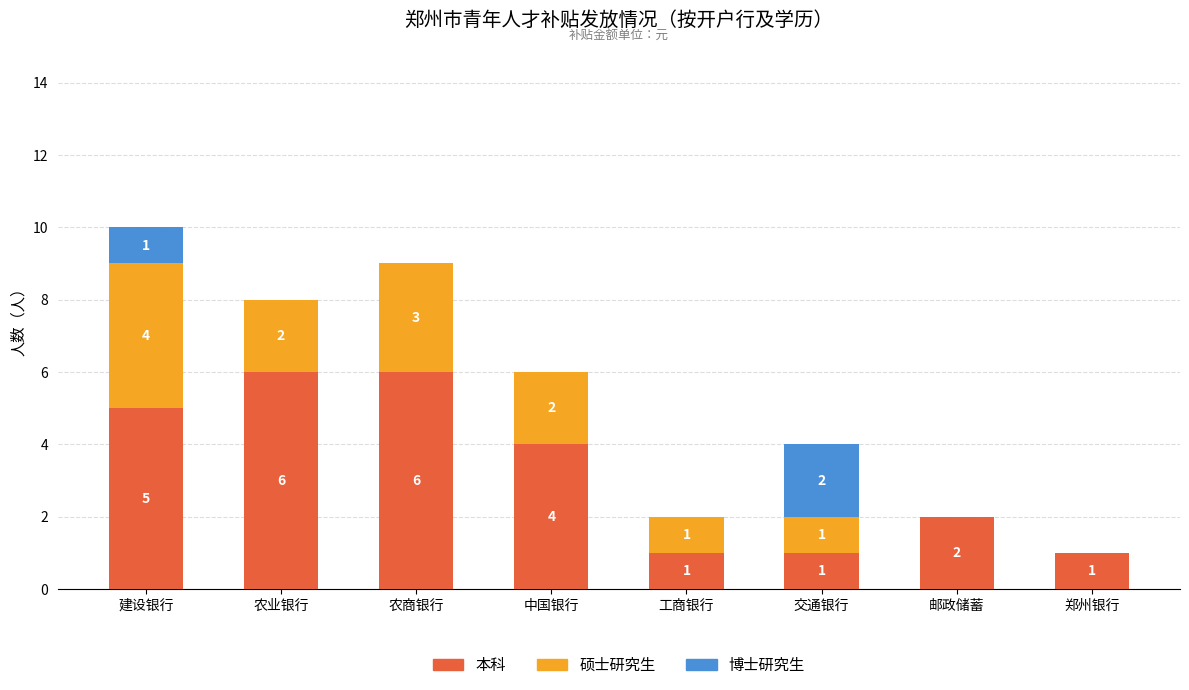

What is the average value of the 本科 series?

3